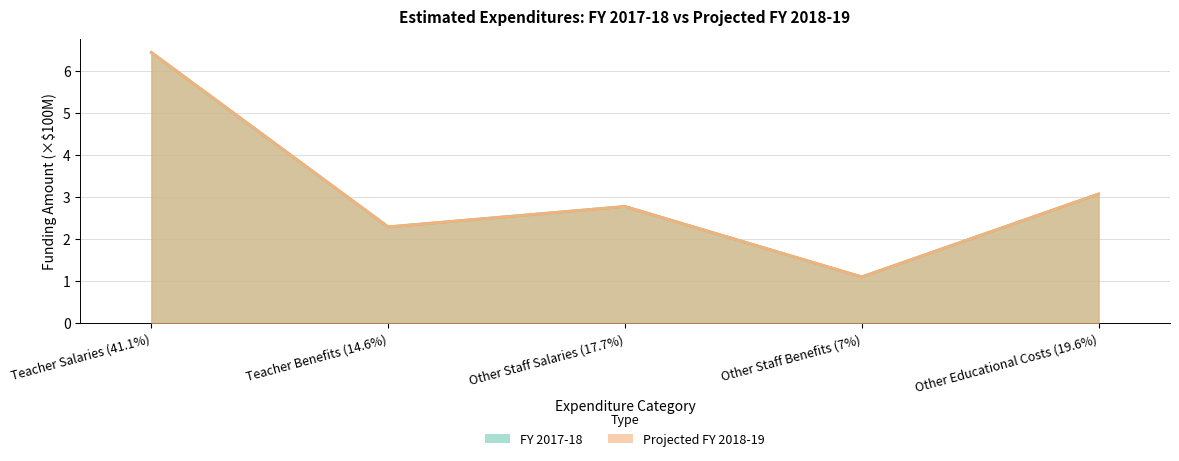

What is the total value across all series at Other Staff Salaries (17.7%)?

5.5